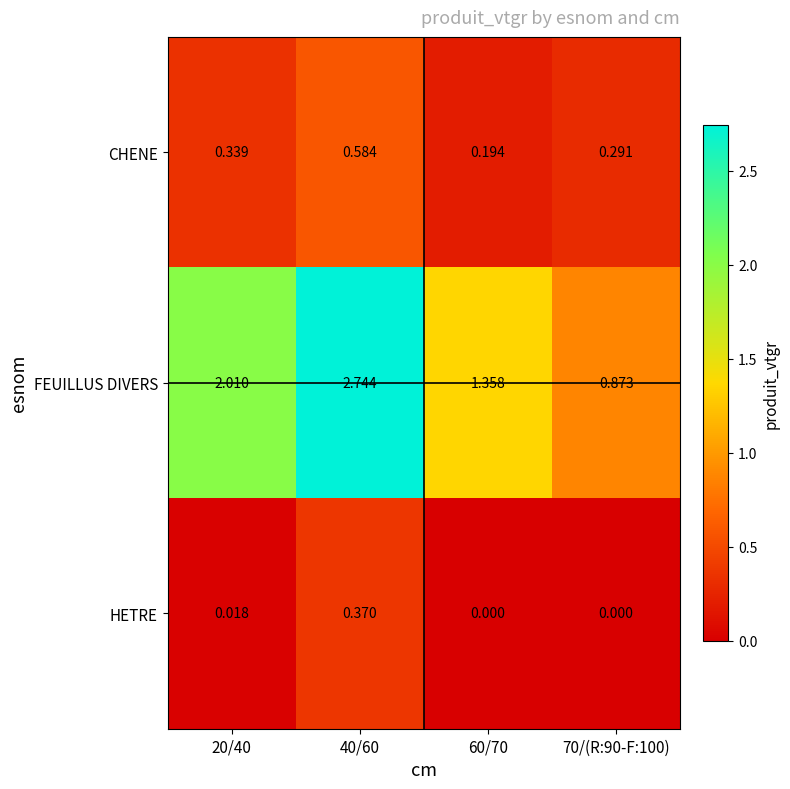

At 40/60, list the series in order from largest to smallest.

FEUILLUS DIVERS, CHENE, HETRE